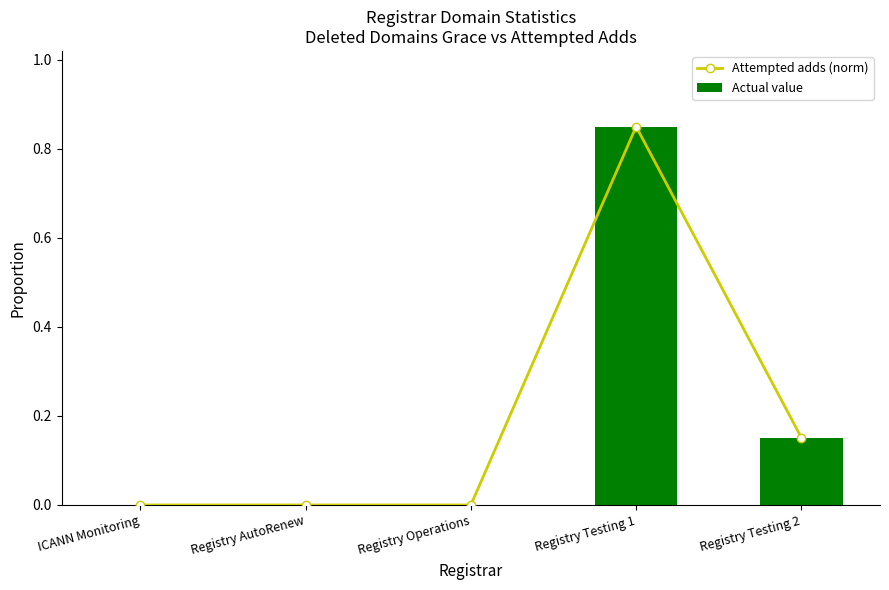

Reading left to right, transcribe all the data shown in this chart.

Attempted adds (norm): ICANN Monitoring=0.0	Registry AutoRenew=0.0	Registry Operations=0.0	Registry Testing 1=0.8	Registry Testing 2=0.2
Actual value: ICANN Monitoring=0.0	Registry AutoRenew=0.0	Registry Operations=0.0	Registry Testing 1=0.8	Registry Testing 2=0.2